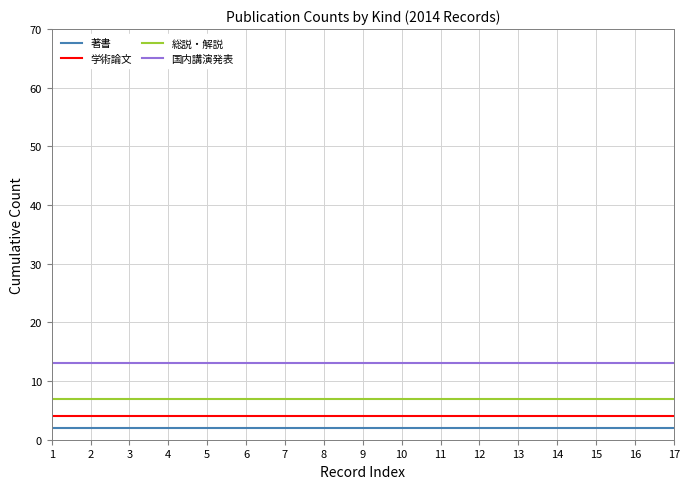

Is it true that 国内講演発表 equals 13 at 10?

True